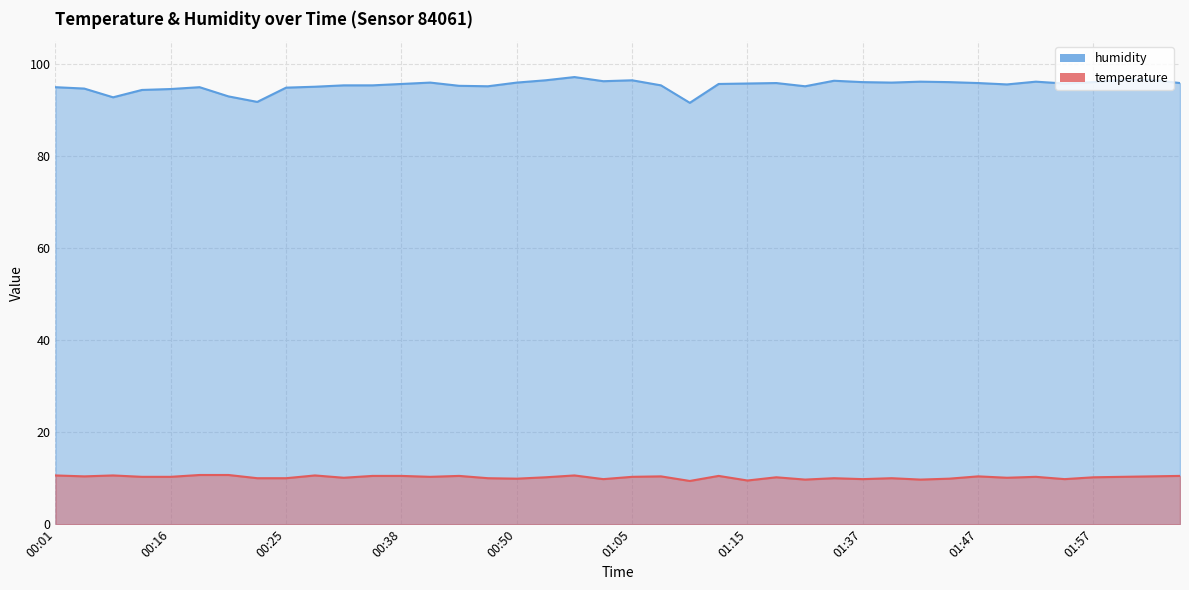

True or false: humidity and temperature cross at least once.

False